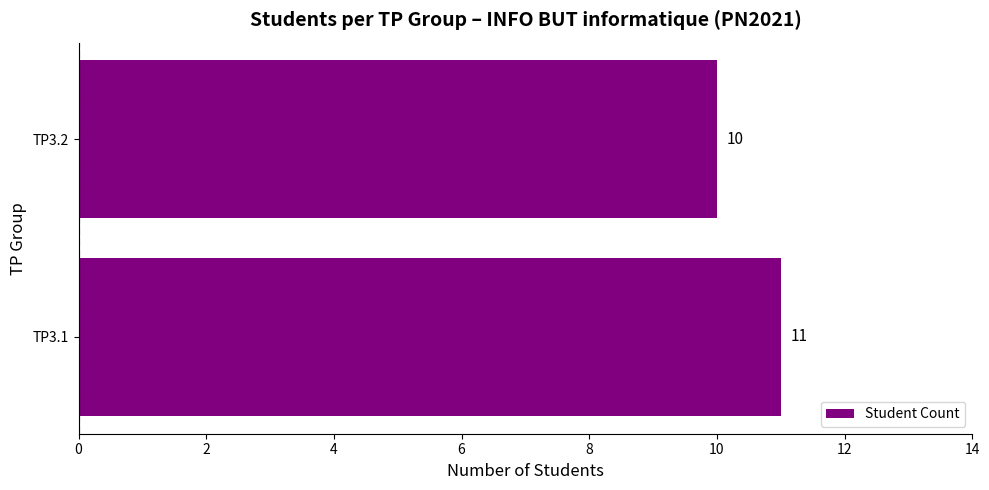

Which category has the lowest value across all series?

TP3.2